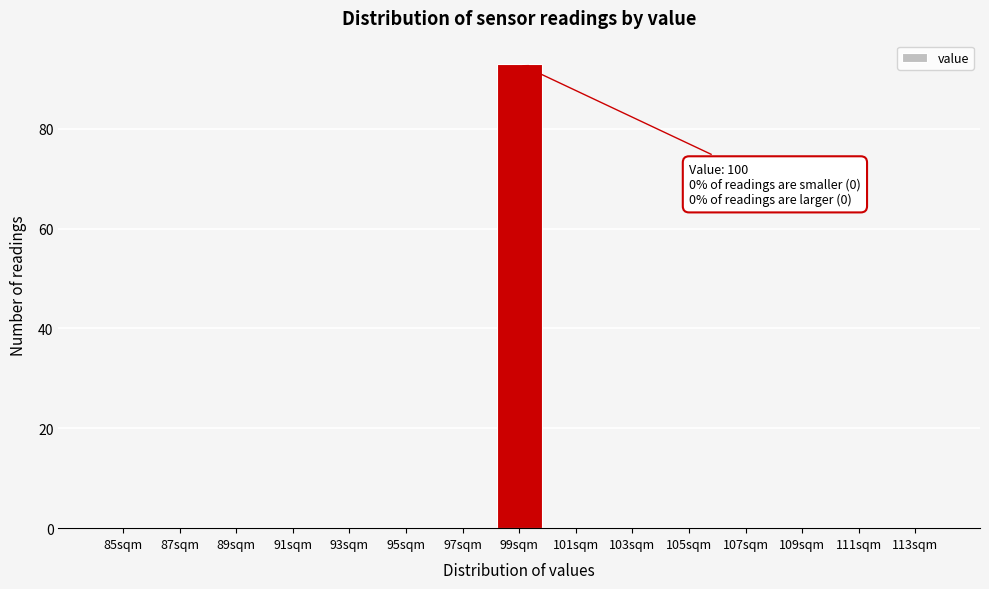

Reading left to right, list all the values displayed in this chart.

85sqm=0	87sqm=0	89sqm=0	91sqm=0	93sqm=0	95sqm=0	97sqm=0	99sqm=93	101sqm=0	103sqm=0	105sqm=0	107sqm=0	109sqm=0	111sqm=0	113sqm=0